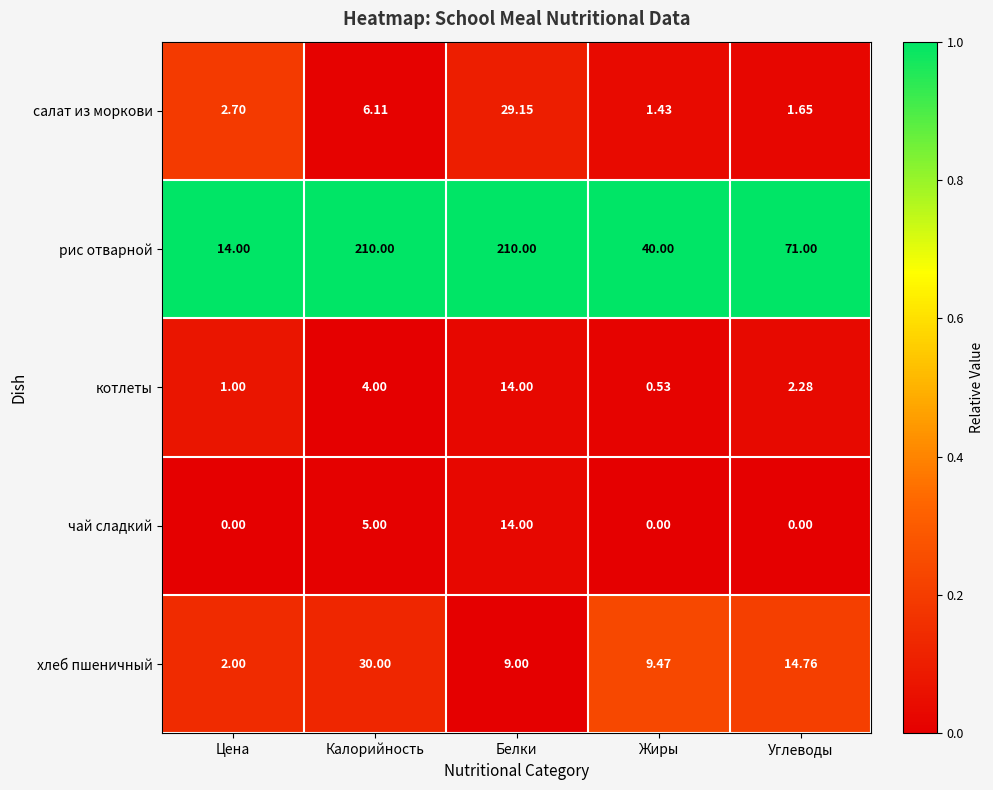

Which series changed the most between Белки and Углеводы?

рис отварной